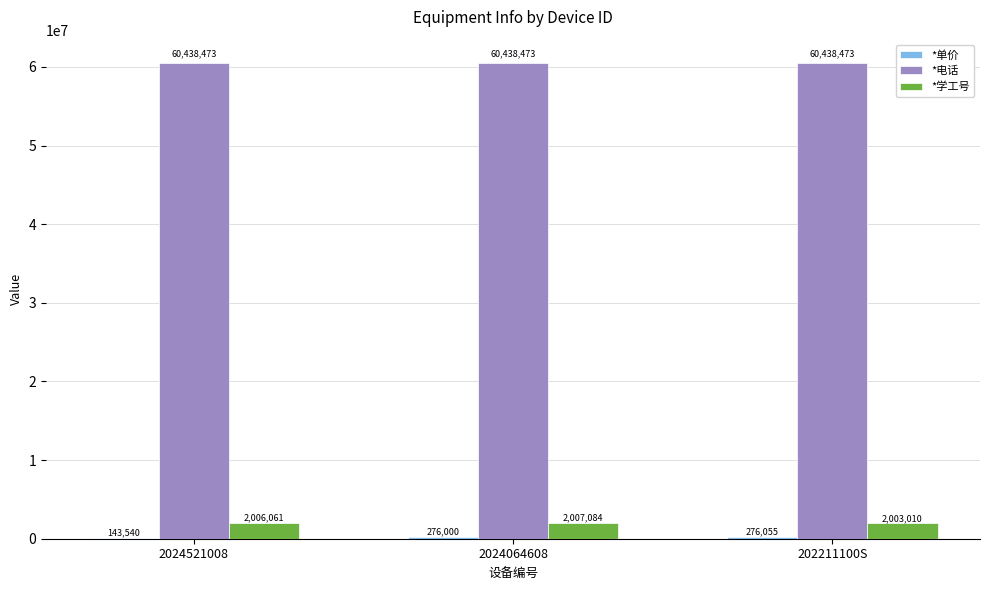

At which category is the sum across all series the highest?

2024064608